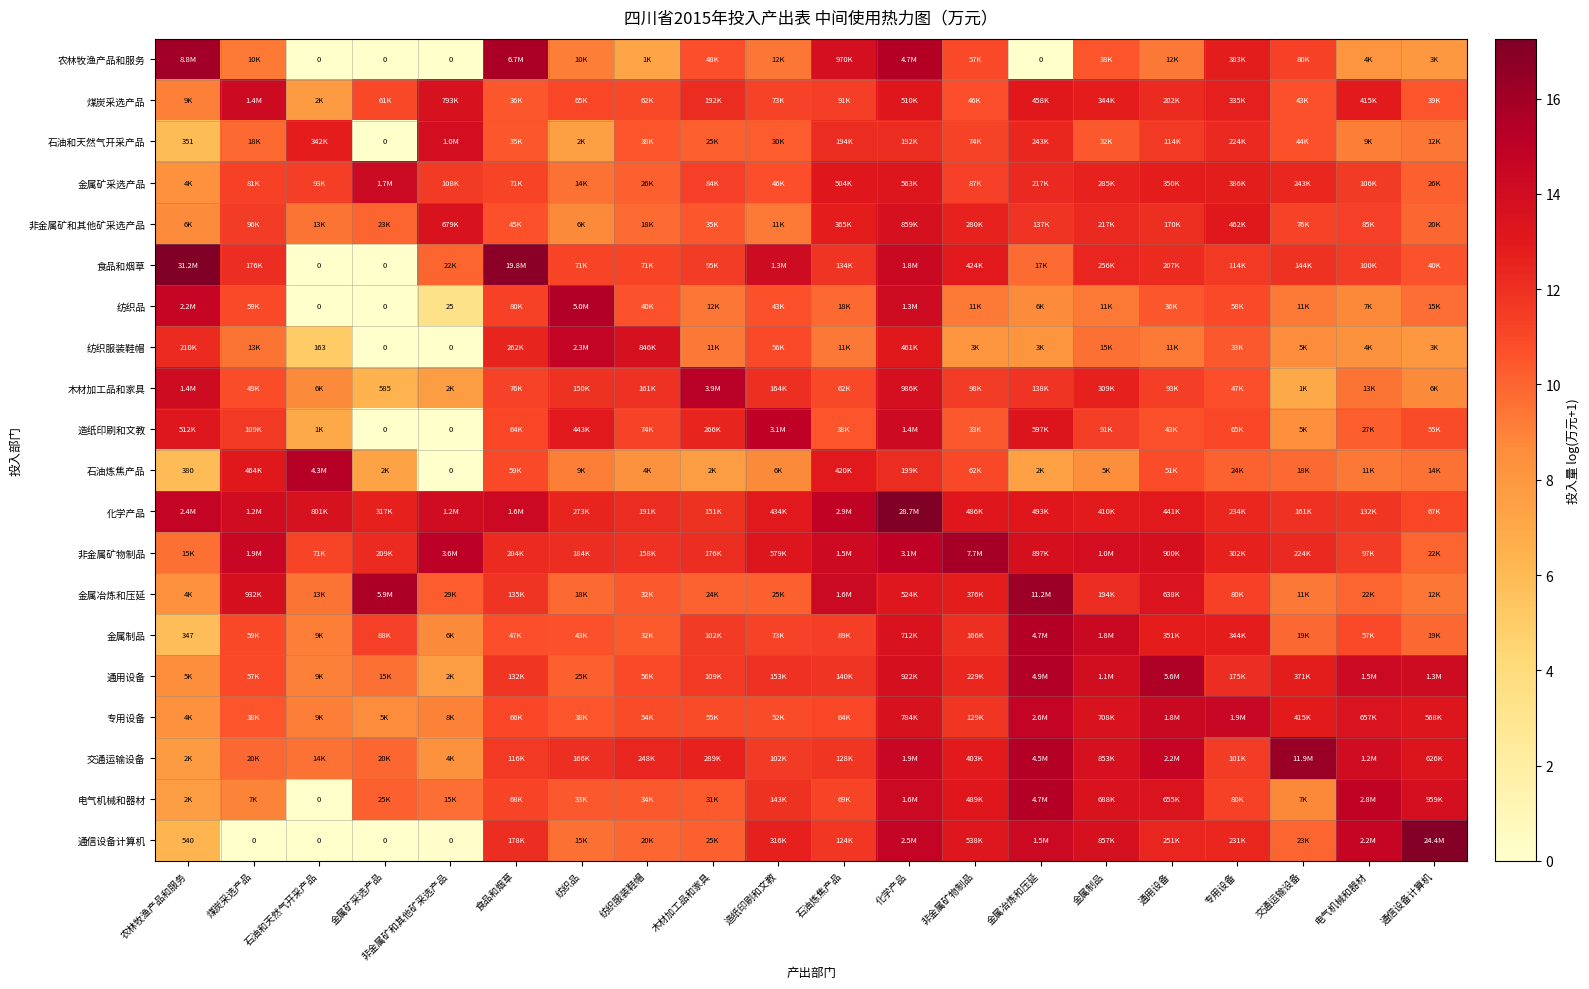

At which label does 纺织品 first exceed 9?

农林牧渔产品和服务